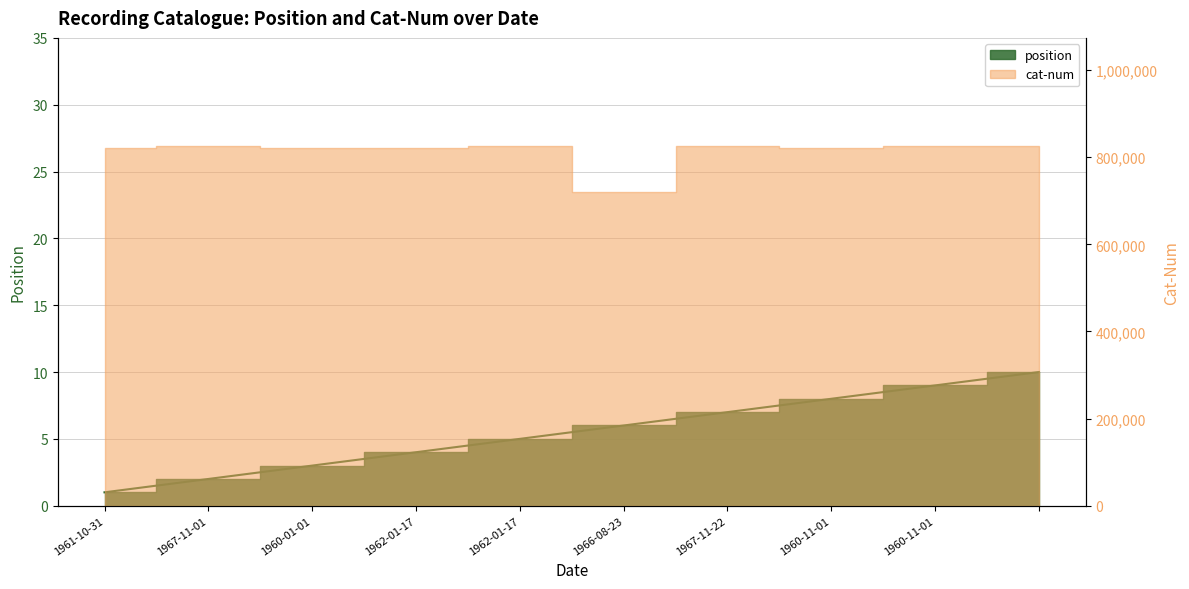

Rank the categories by value from lowest to highest.

1961-10-31, 1967-11-01, 1960-01-01, 1962-01-17, 1962-01-17, 1966-08-23, 1967-11-22, 1960-11-01, 1960-11-01, 